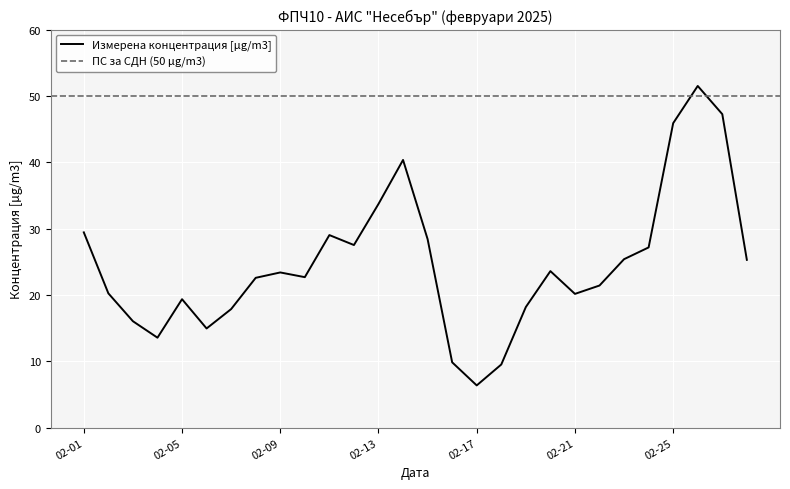

What is the value of the 24th point from the left?

27.2